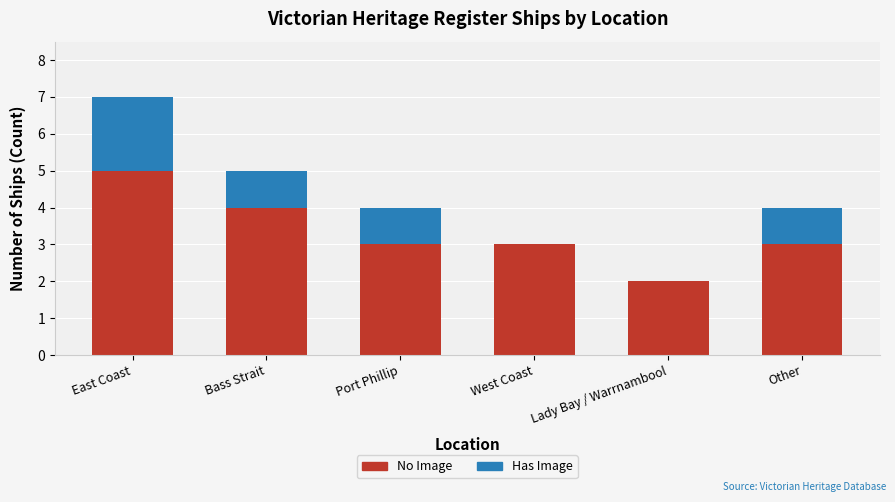

What is the sum of the No Image values at Port Phillip and West Coast?

6